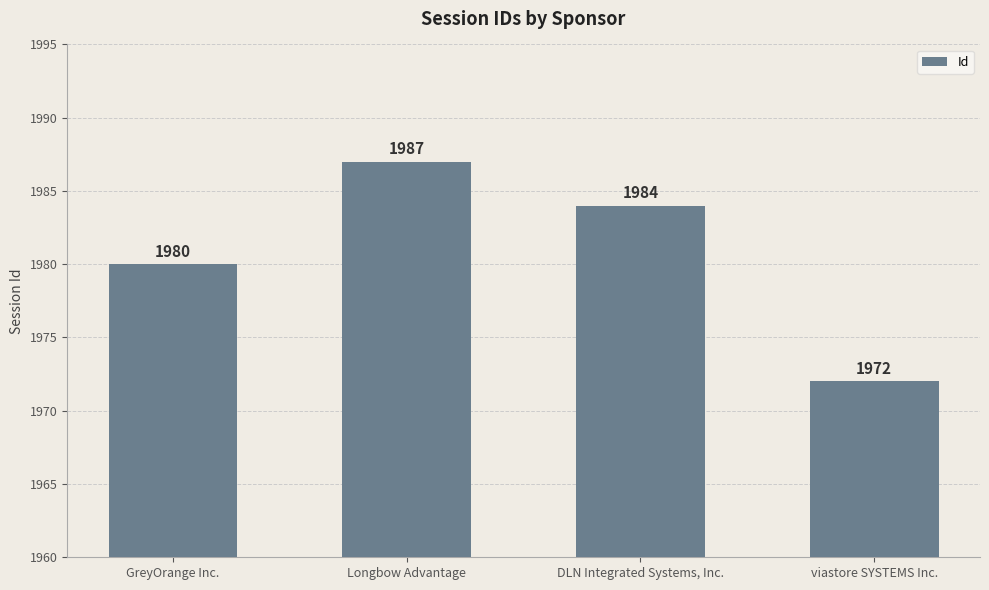

What is the sum of all values?

7923